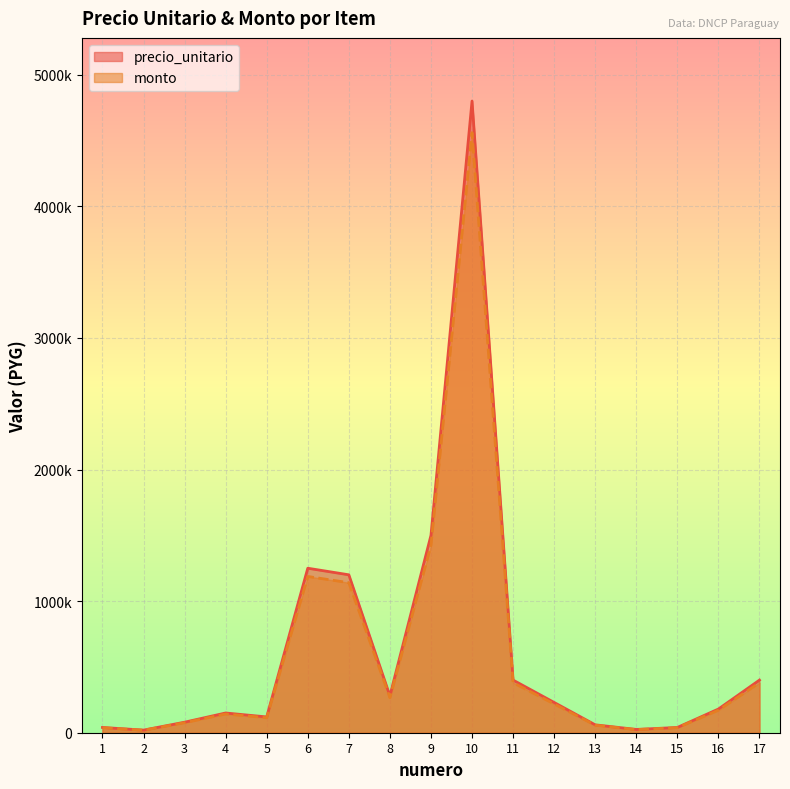

What is the sum of all monto values?

10236250